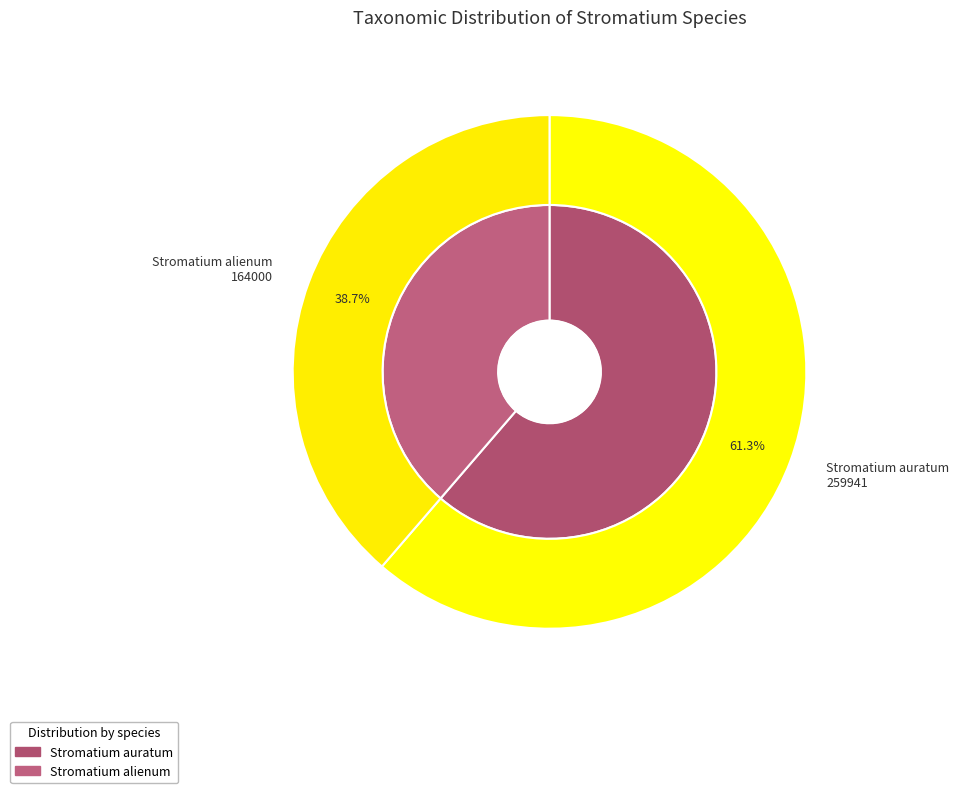

Between Stromatium auratum and Stromatium alienum, which is larger?

Stromatium auratum